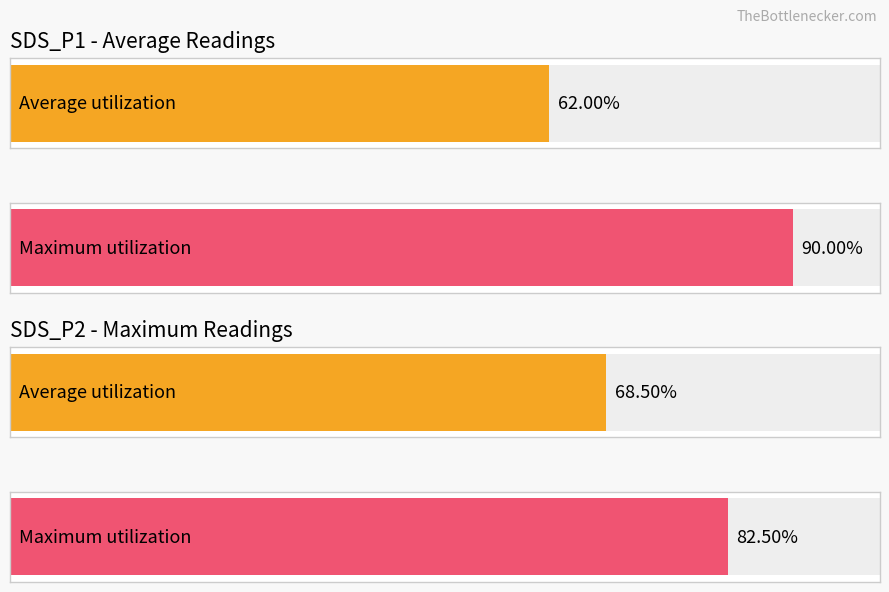

Is it true that SDS_P2 equals 4.3 at 00:12?

False